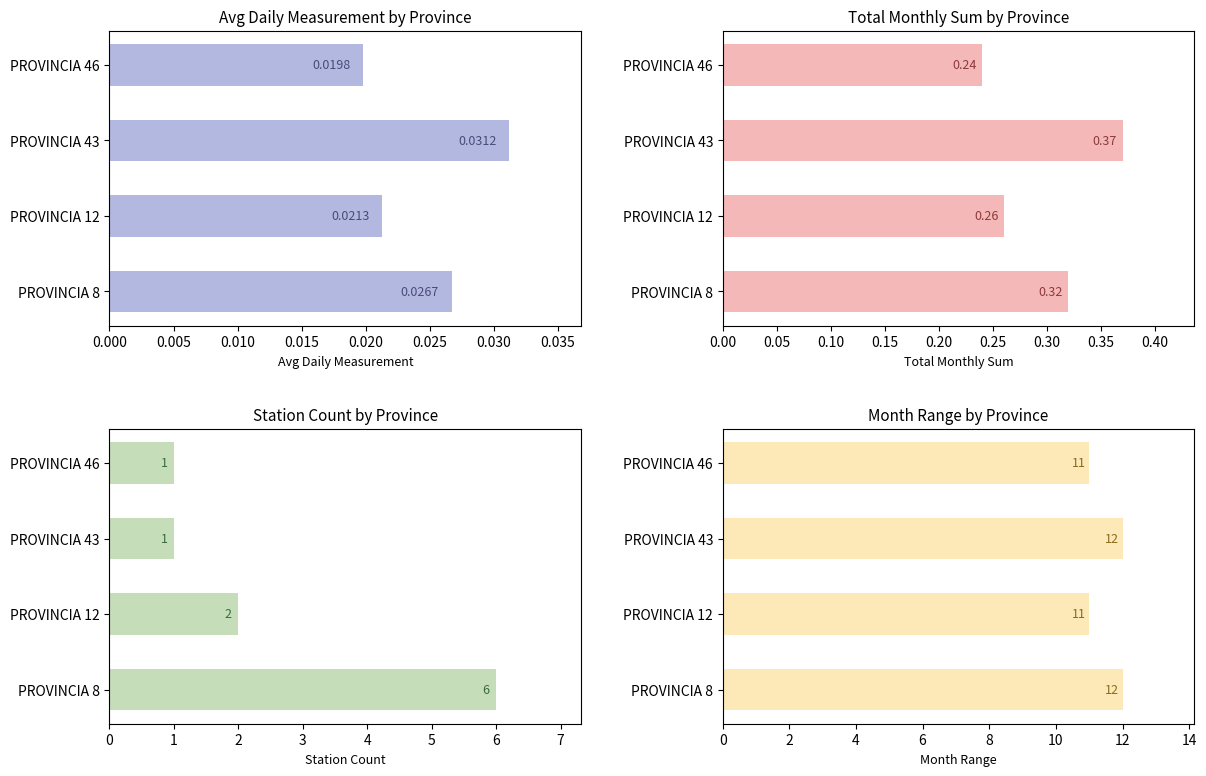

What are all the series names shown in the legend?

Avg Daily Measurement, Total Monthly Sum, Station Count, Month Range